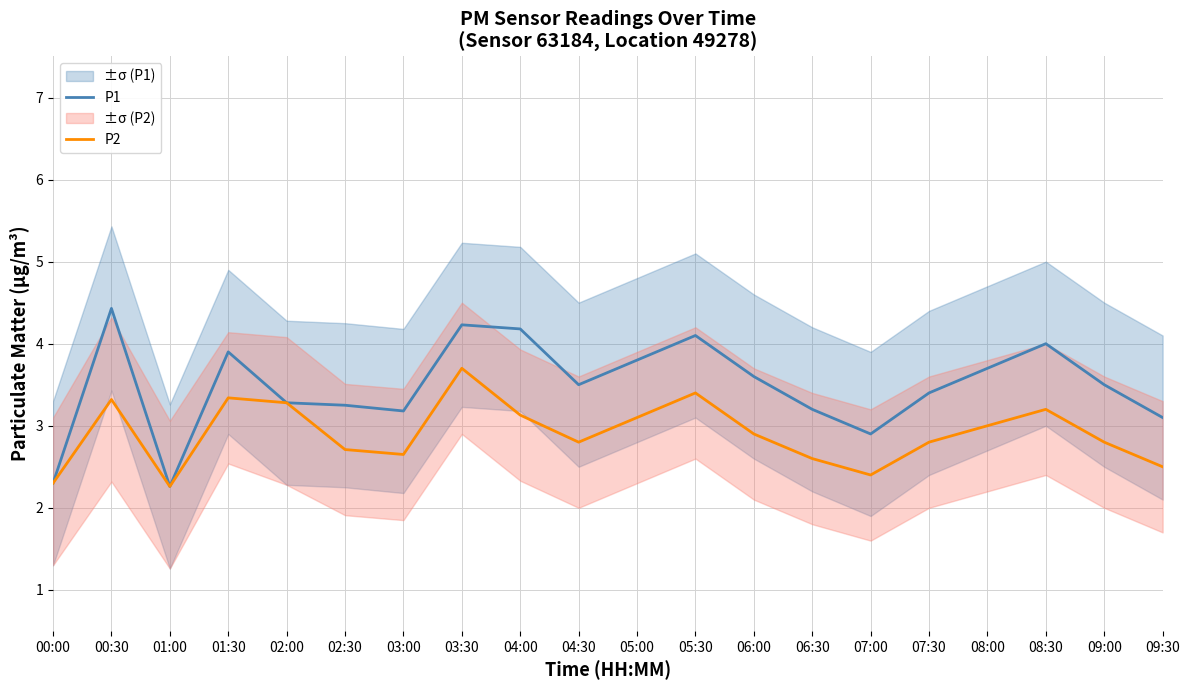

Count the number of data series in this chart.

2